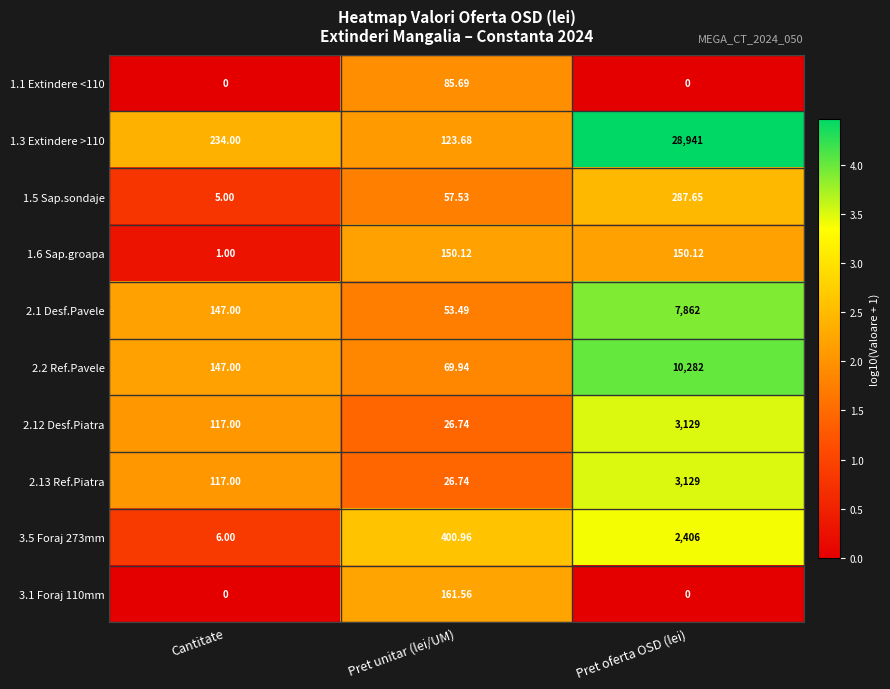

Which category has the highest value across all series?

Pret oferta OSD (lei)